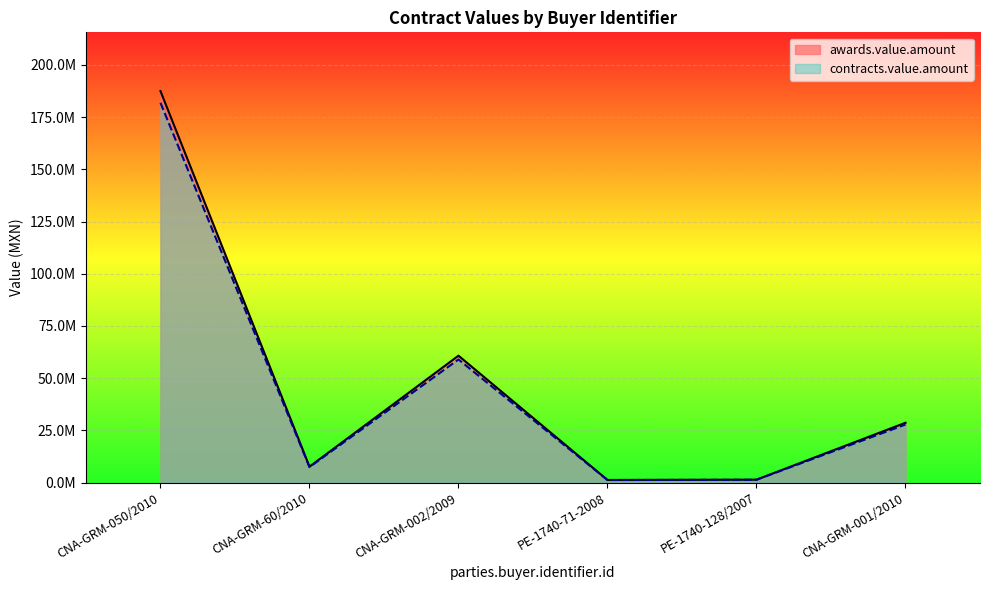

Which series has the largest range (max minus min)?

awards.value.amount